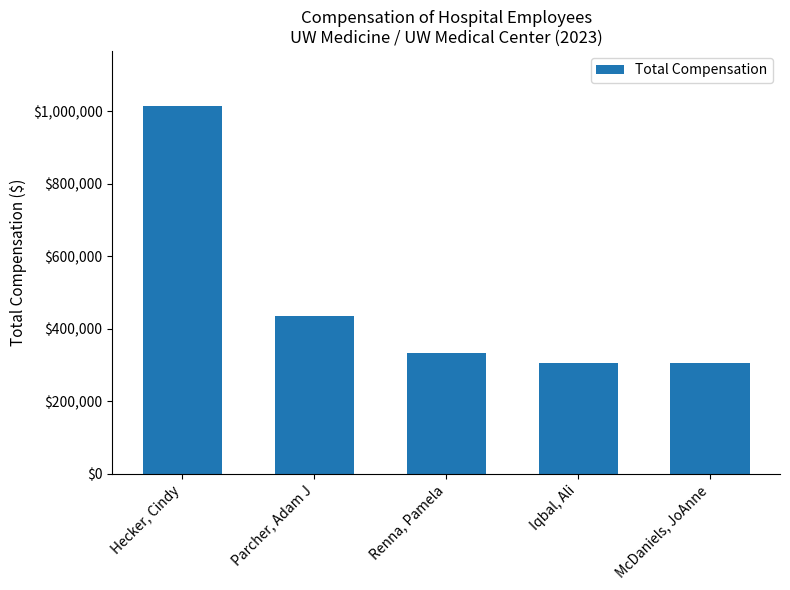

How many bars are there in total?

5